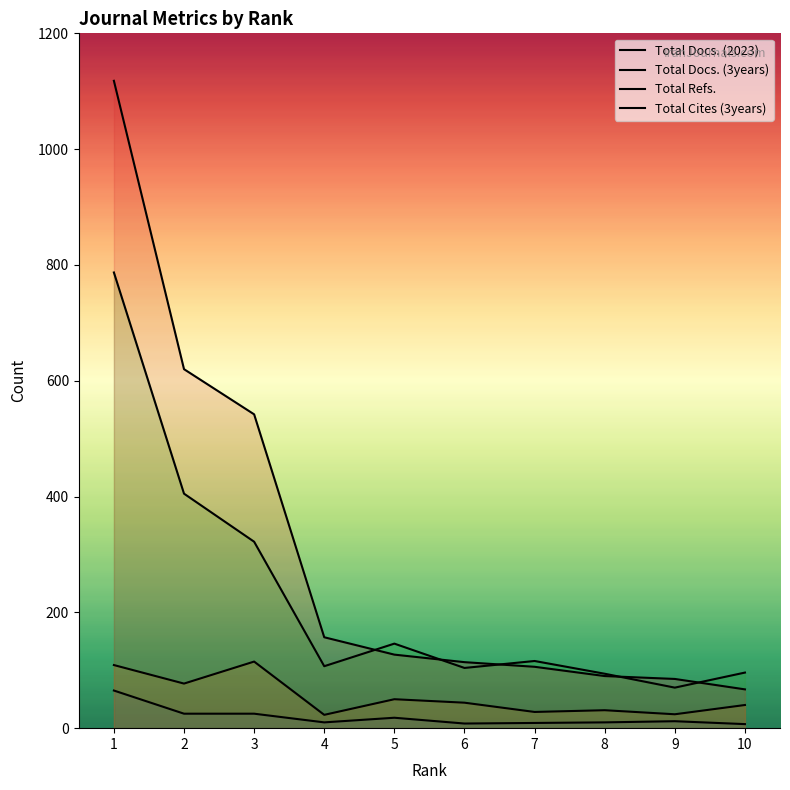

Where do Total Refs. and Total Cites (3years) first cross each other?

4 and 5